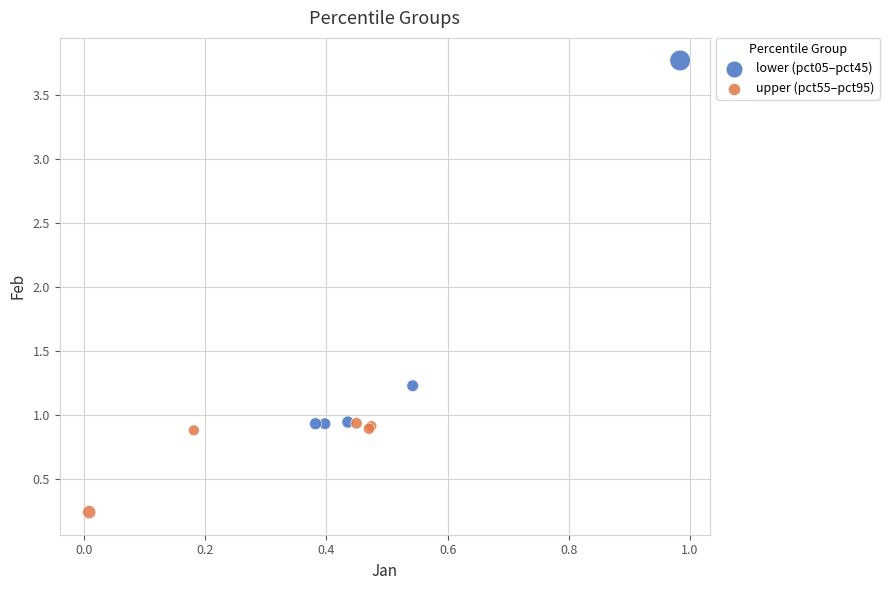

Which series contains the lowest Y value?

upper (pct55–pct95)